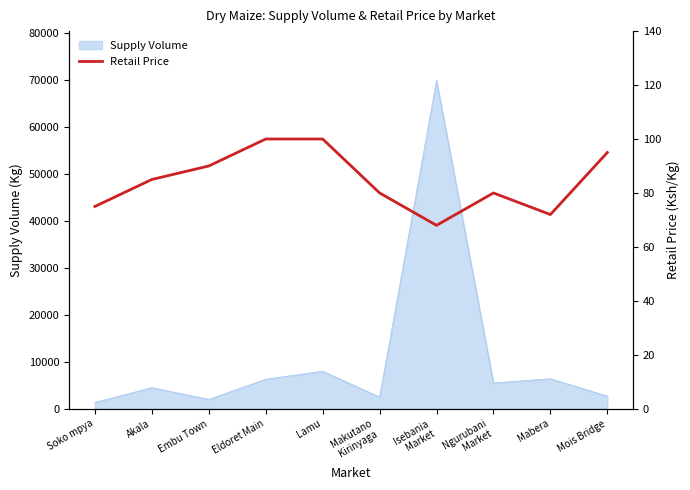

How many lines are shown in the chart?

1